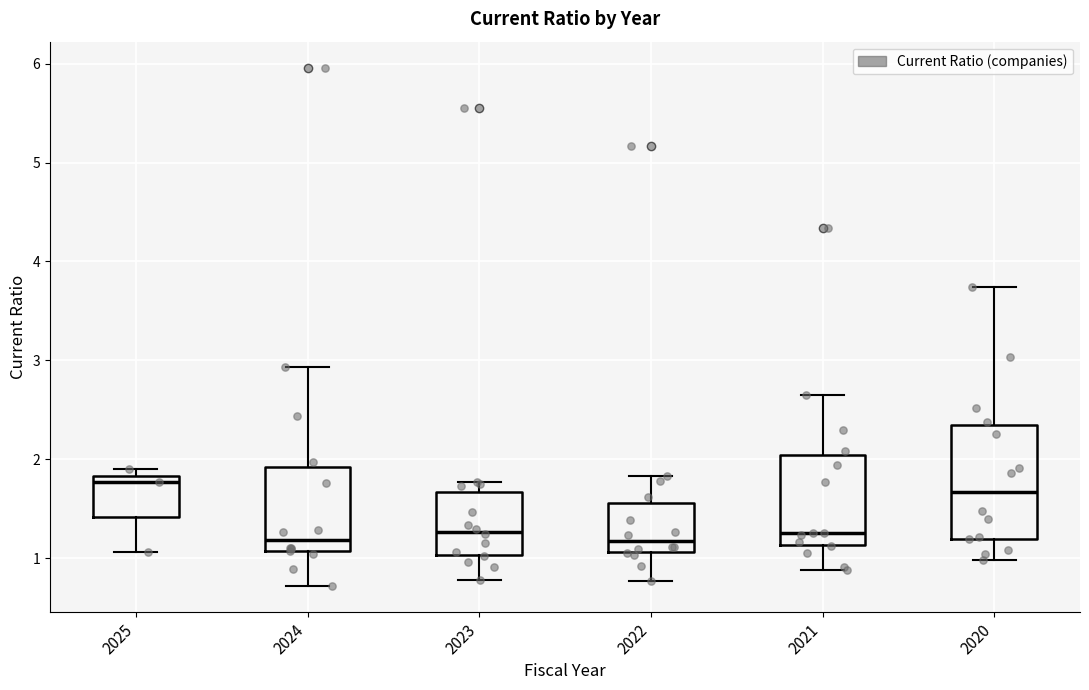

Where does the lower whisker of the box at x = 2024 end on the y-axis? The values are not printed on the chart, so give them approximately, as read against the axis.

0.7